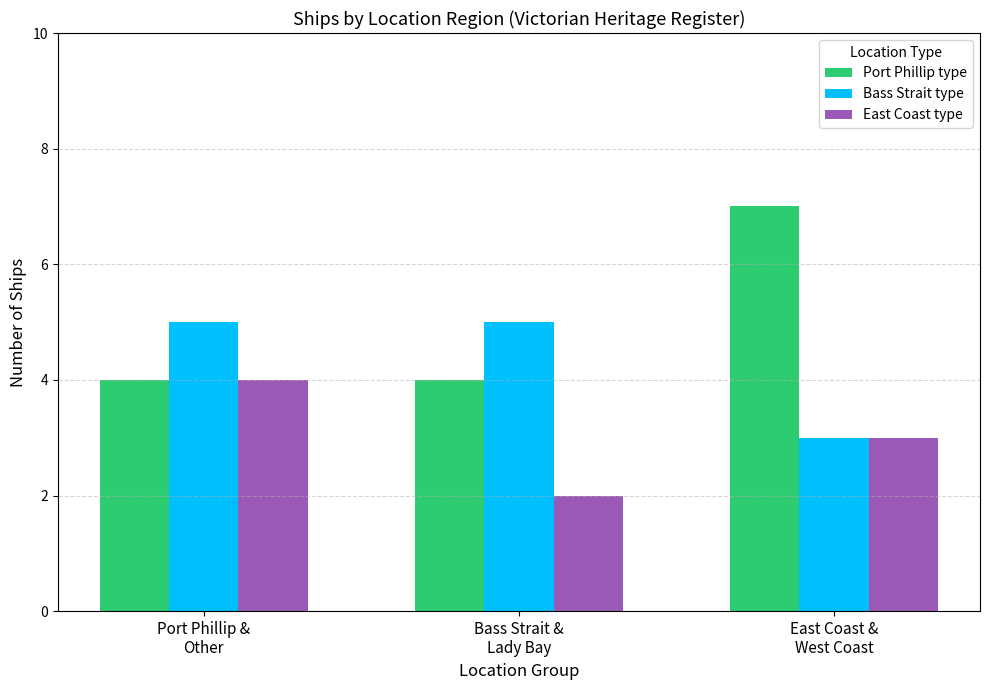

Which series changed the most between Bass Strait &
Lady Bay and East Coast &
West Coast?

Port Phillip type